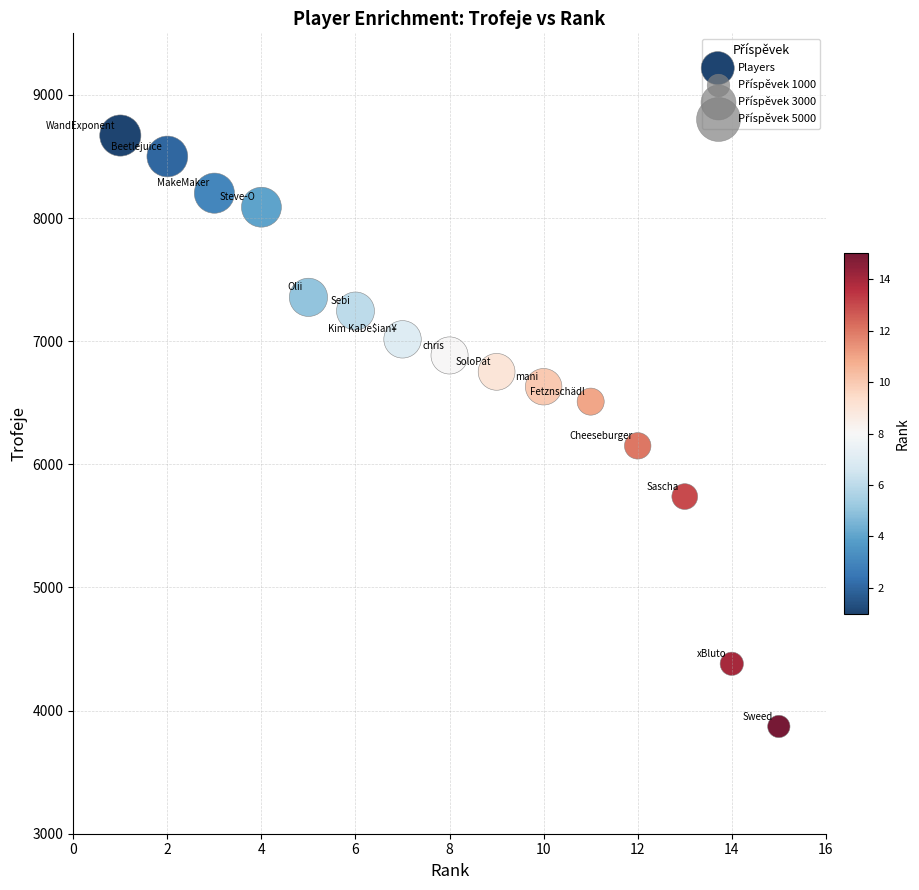

What Y value in the scatter plot is closest to 6270?

6150